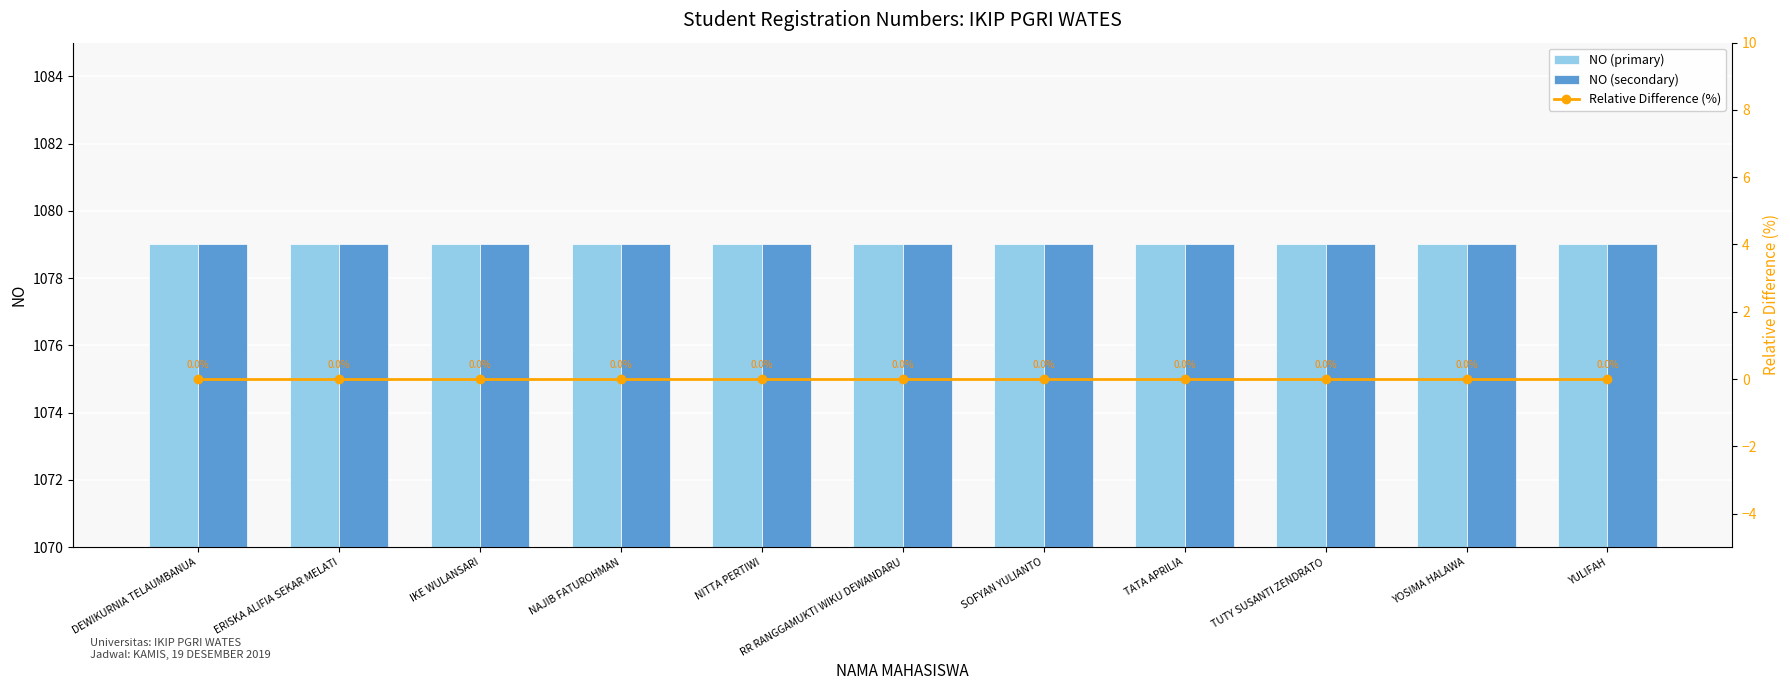

What are all the series names shown in the legend?

NO (primary), NO (secondary), Relative Difference (%)